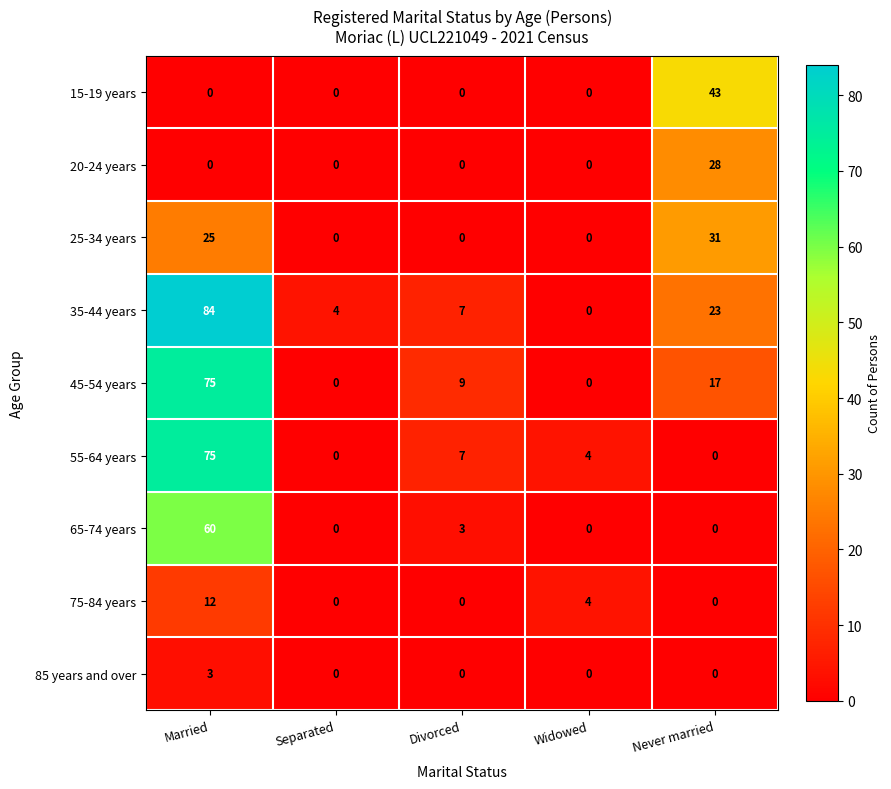

Where is 65-74 years nearest to the value 30?

Divorced